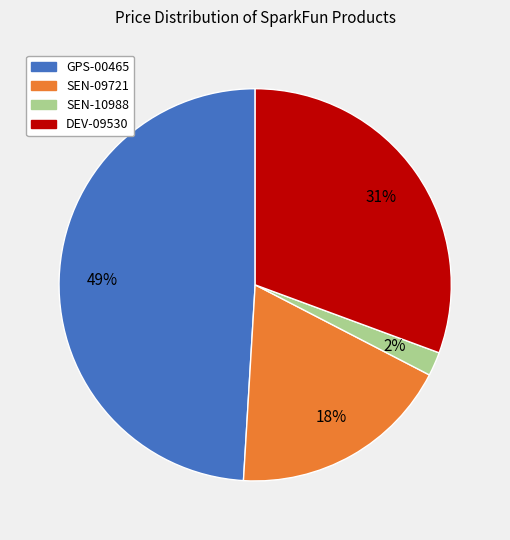

Do GPS-00465 and DEV-09530 together represent more than half of the pie?

Yes